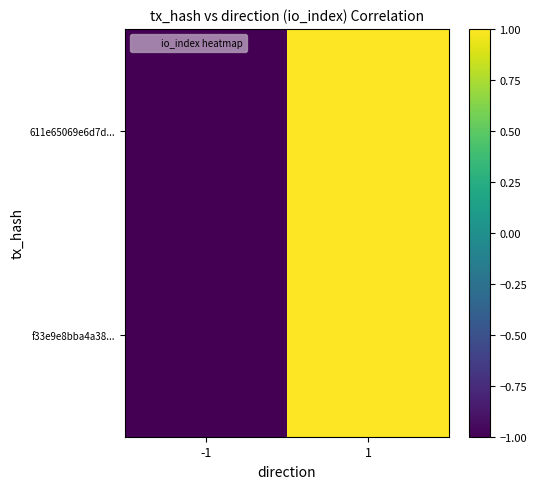

Reading right to left, what are all the values shown in this chart?

611e65069e6d7d...: 1=1	-1=-1
f33e9e8bba4a38...: 1=1	-1=-1